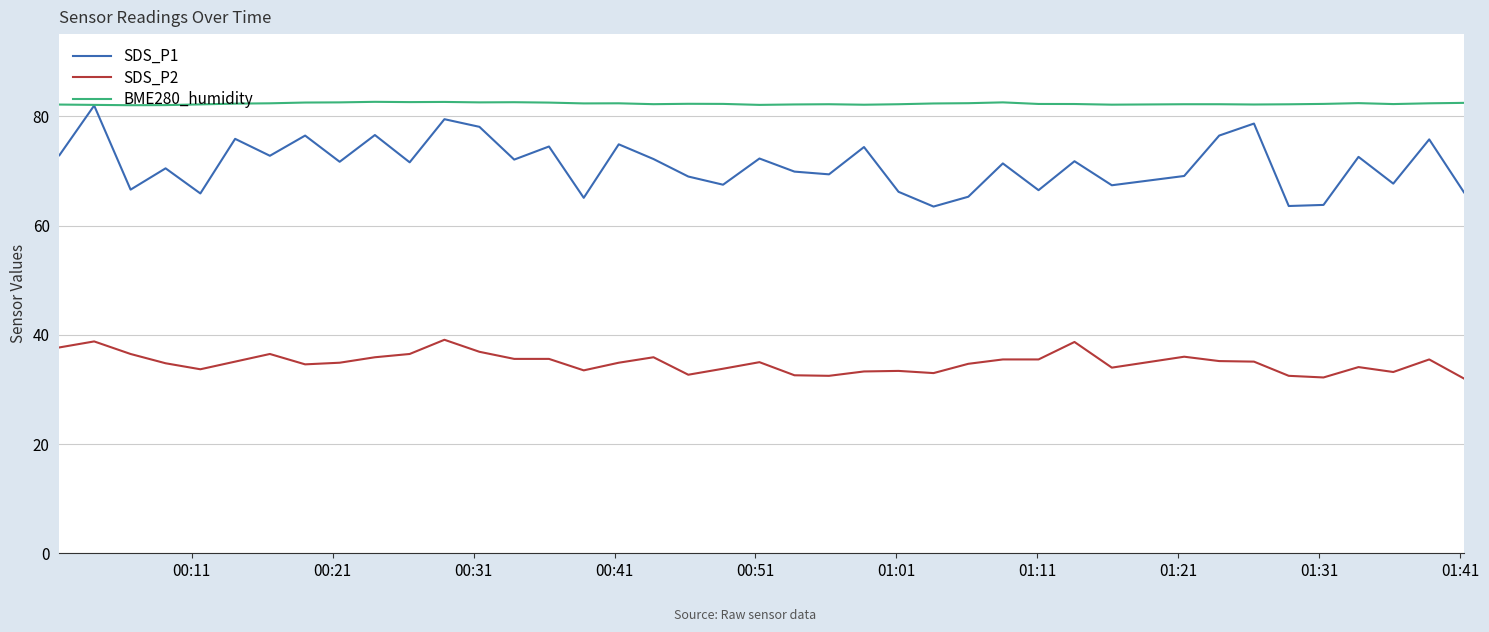

True or false: SDS_P2 and SDS_P1 intersect in this chart.

False